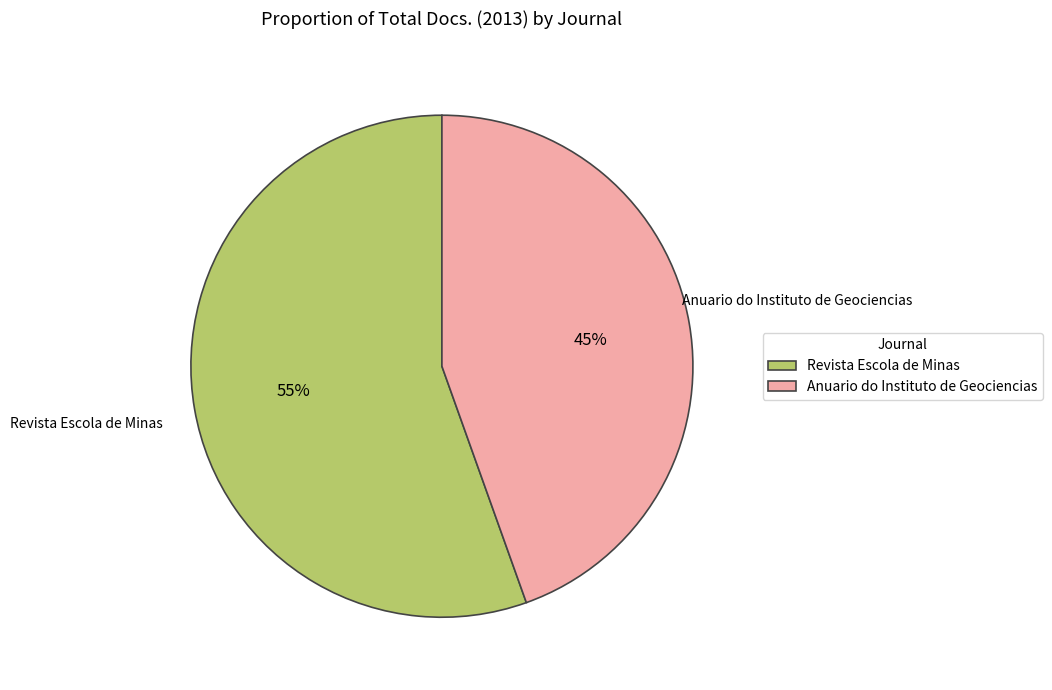

What is the majority slice?

Revista Escola de Minas